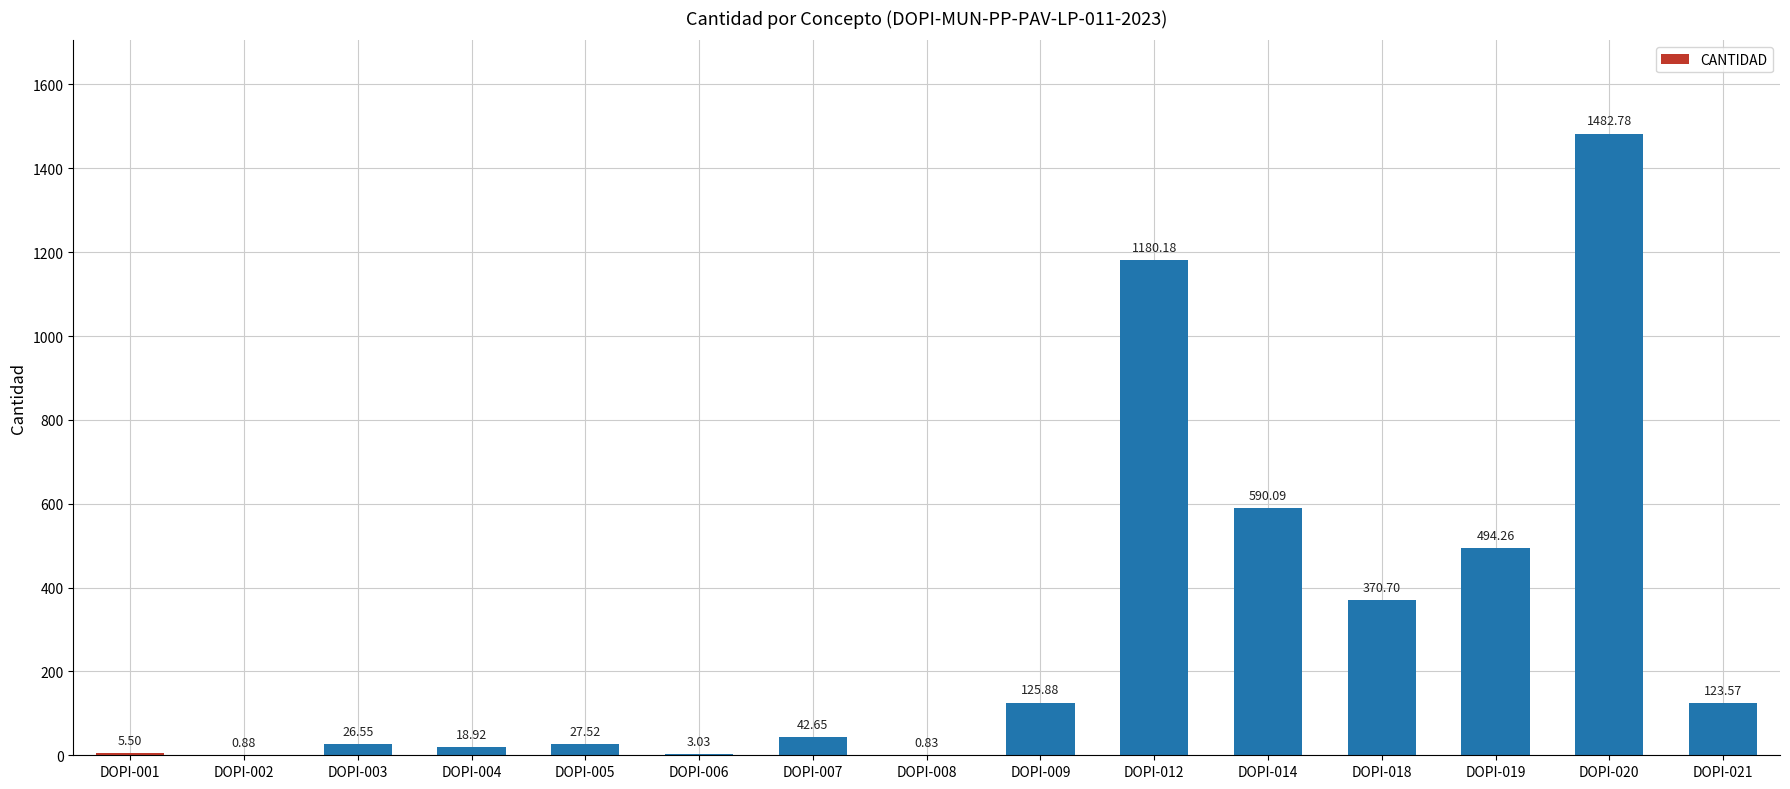

Which label corresponds to the largest value in the chart?

DOPI-020